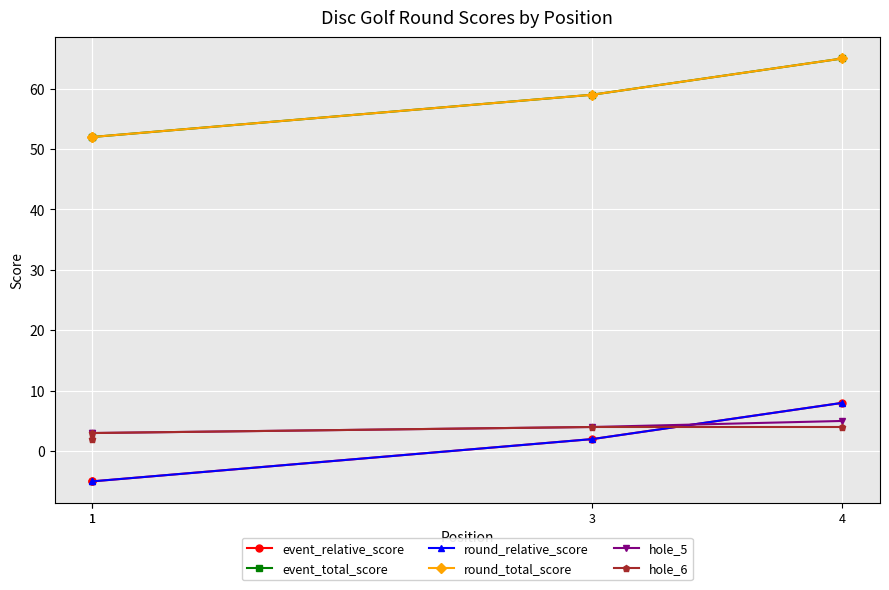

What is the value of the hole_5 point at the 4th from the left?

5